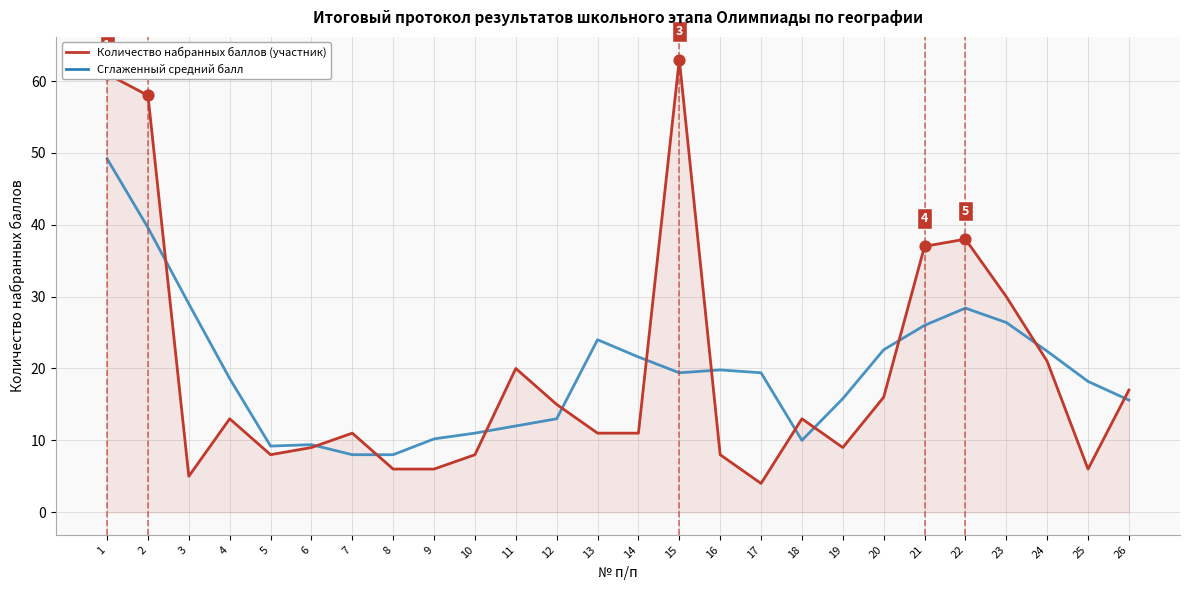

At which category is the sum across all series the highest?

1